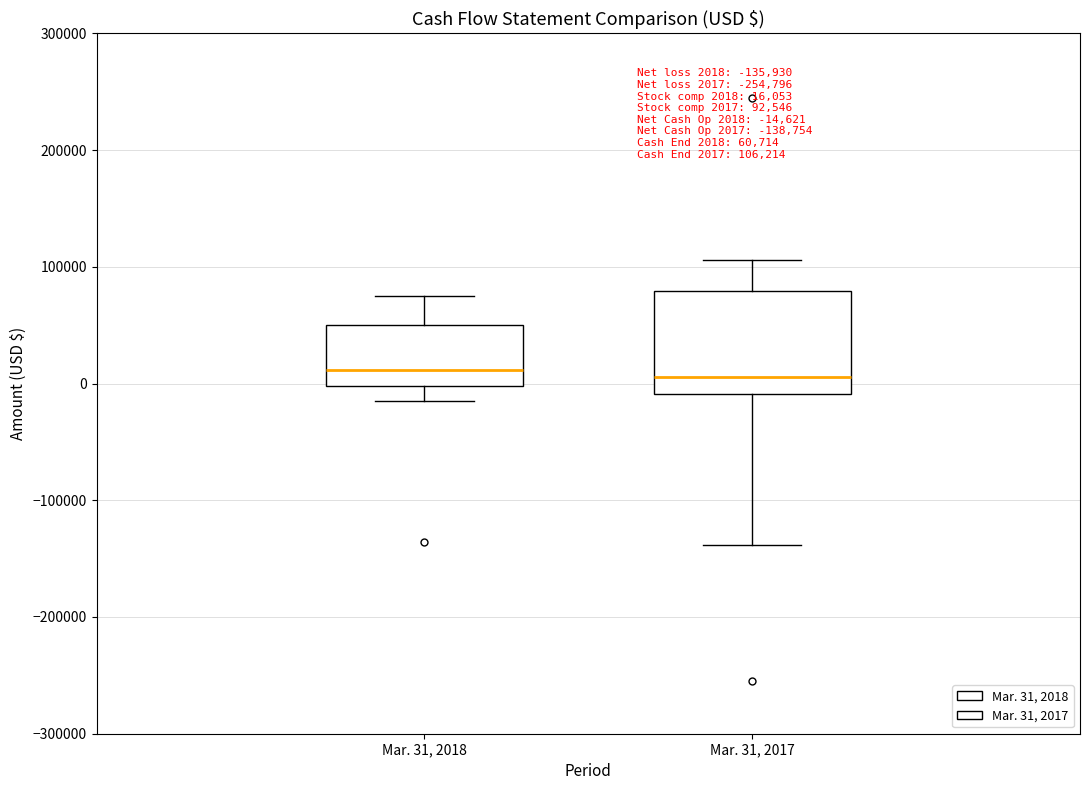

Comparing the boxes themselves (not the whiskers), which one is the tallest?

Mar. 31, 2017